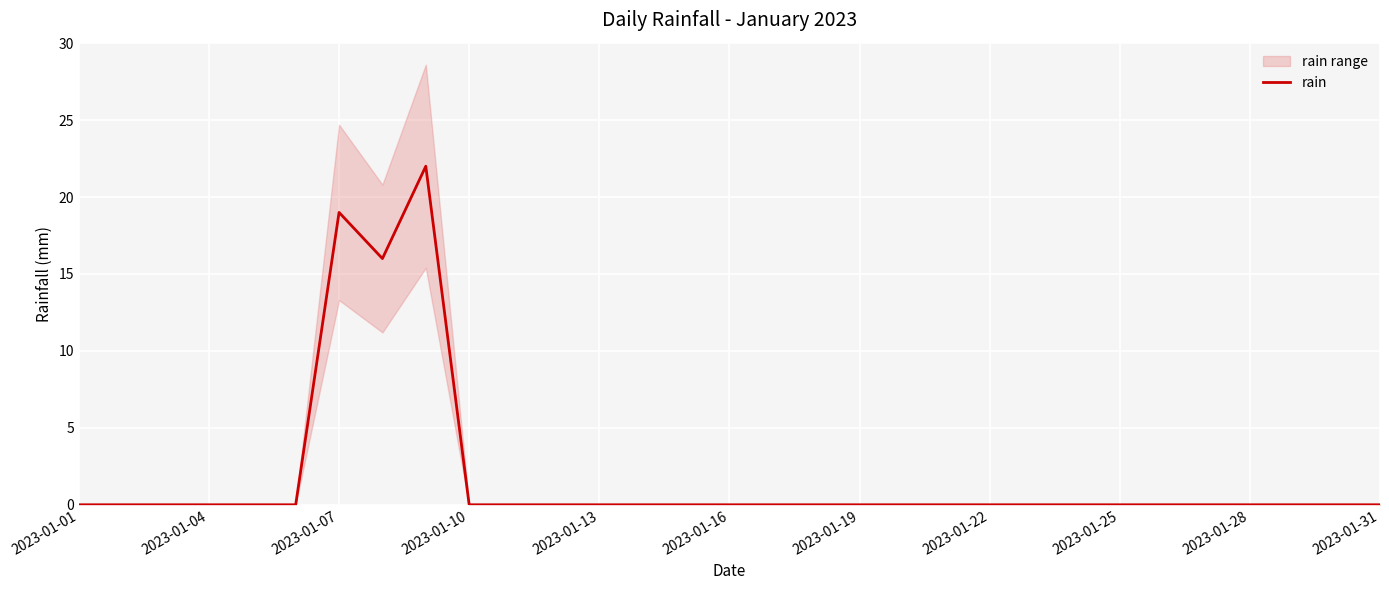

What is the maximum value for rain?

22